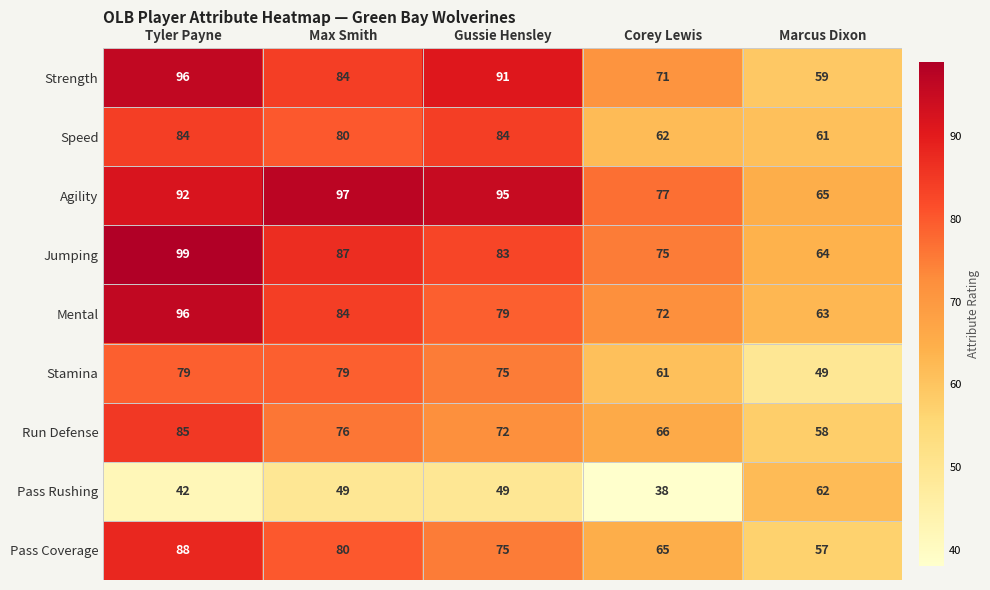

Rank the categories by Strength value from highest to lowest.

Tyler Payne, Gussie Hensley, Max Smith, Corey Lewis, Marcus Dixon